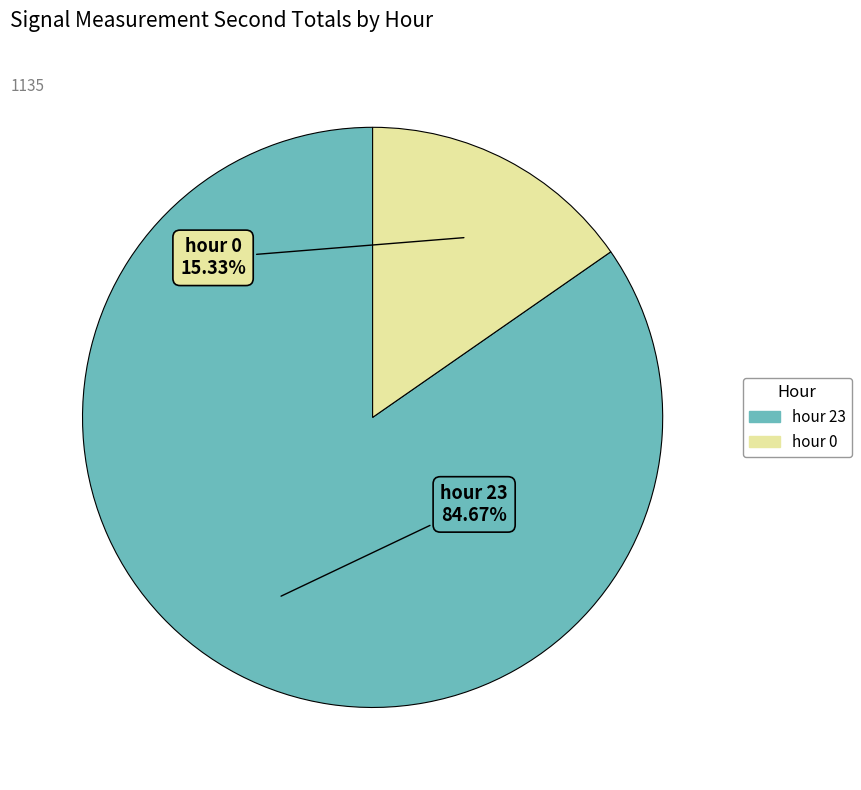

True or false: hour 0 accounts for 27% of the total.

False